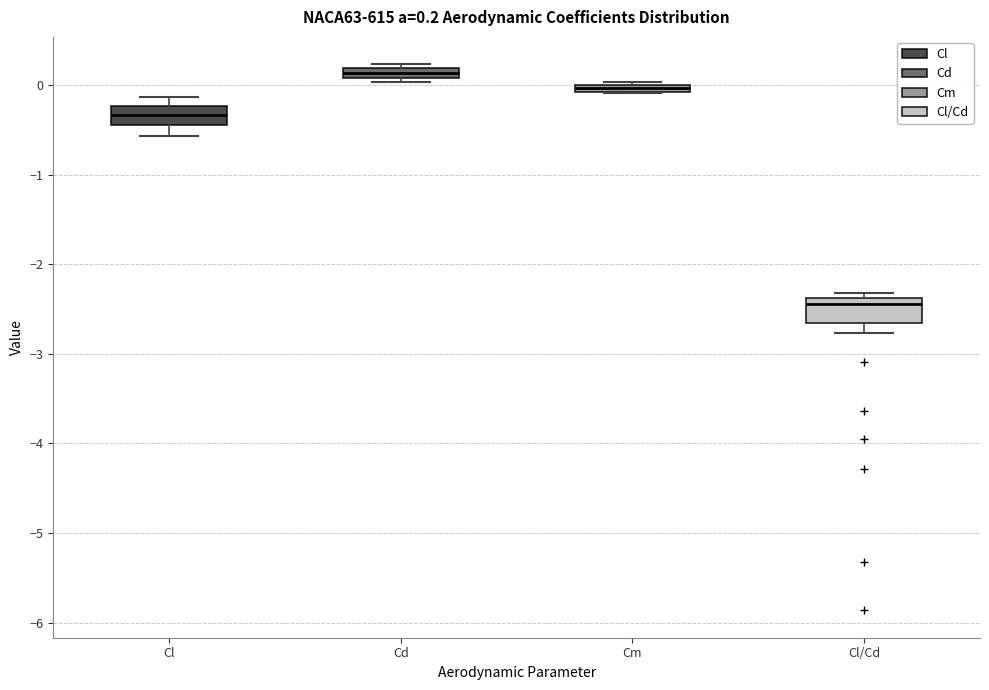

Which box's median line is the lowest?

Cl/Cd